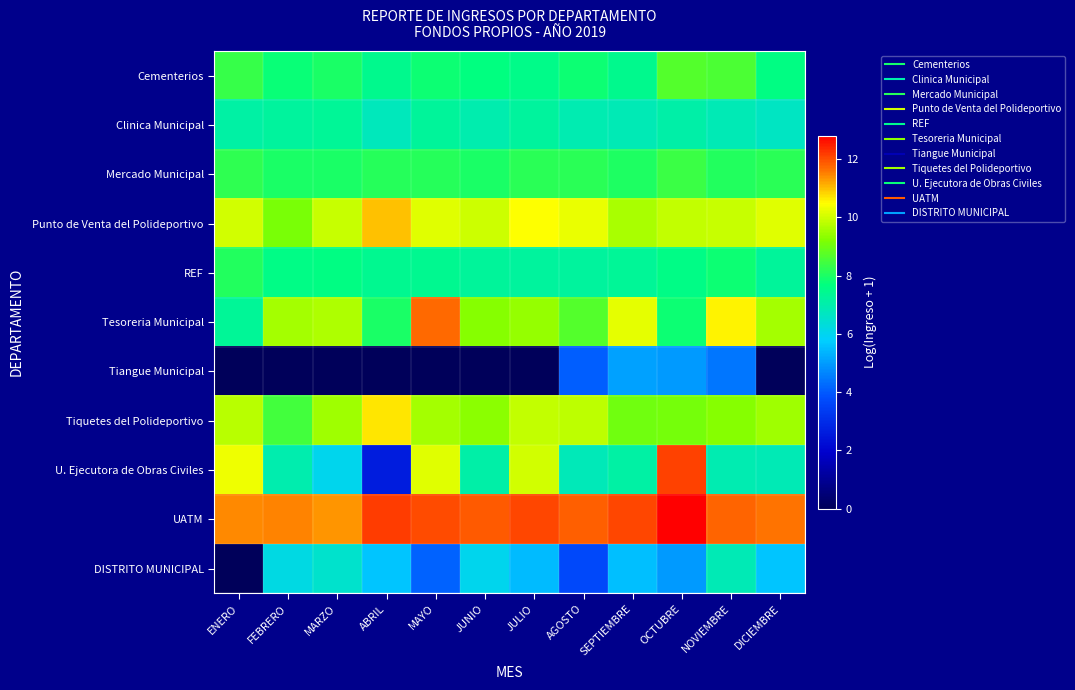

At how many categories does at least one series exceed 8?

12